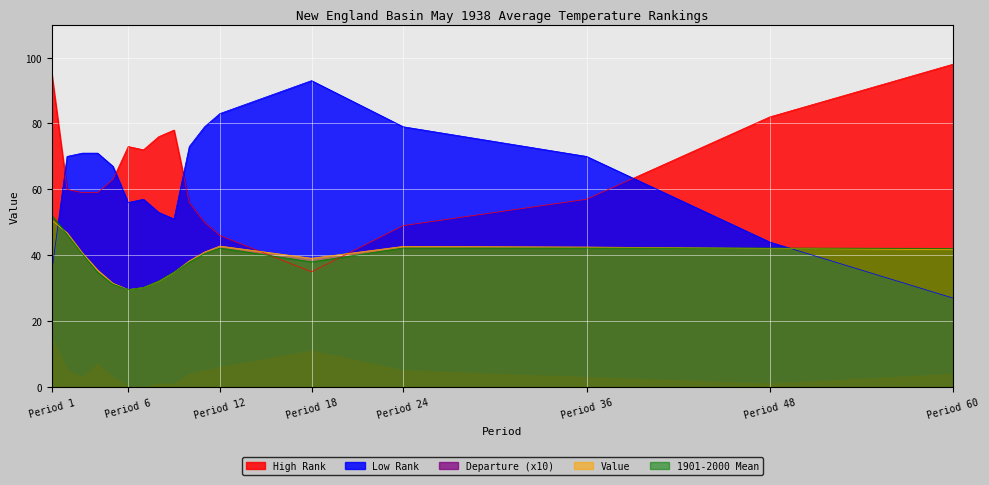

At which label does Low Rank reach its minimum?

Period 60